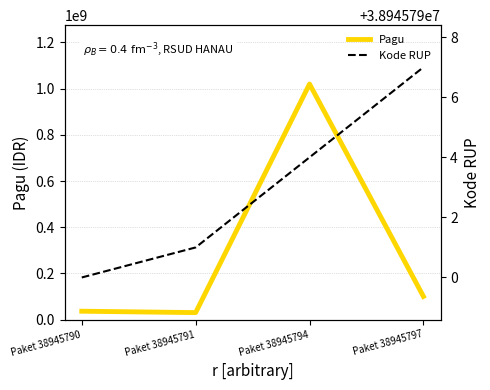

Which series has the widest spread of values?

Pagu